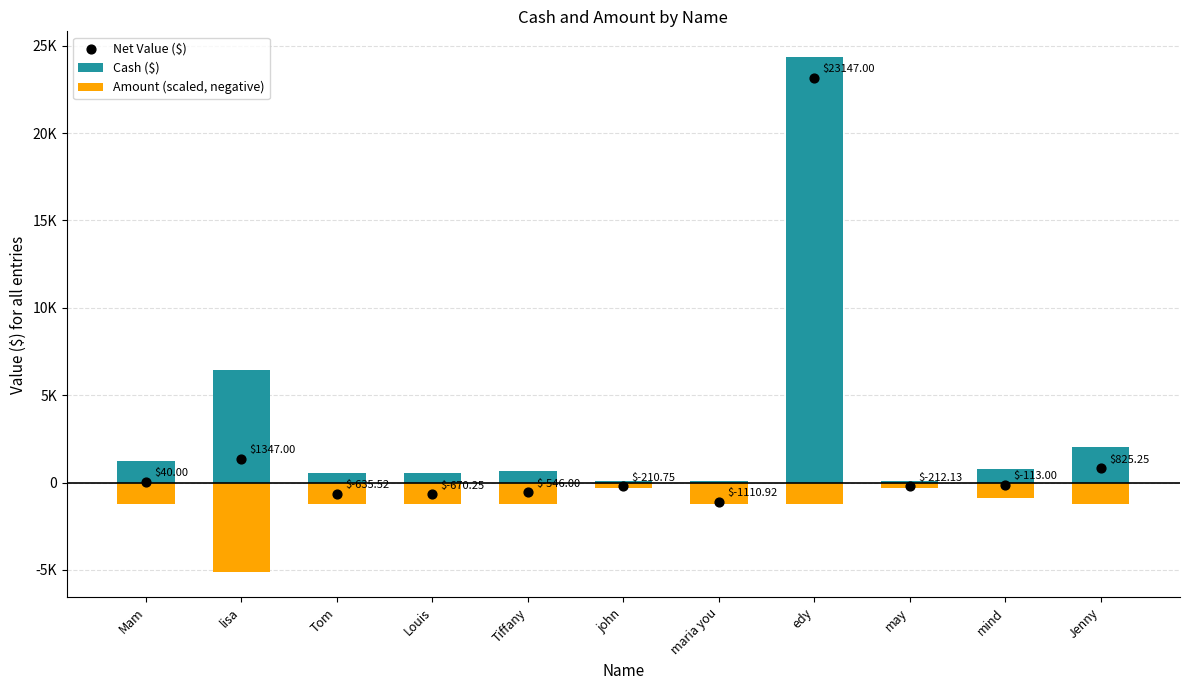

Which series has the widest spread of Y values?

Cash ($)